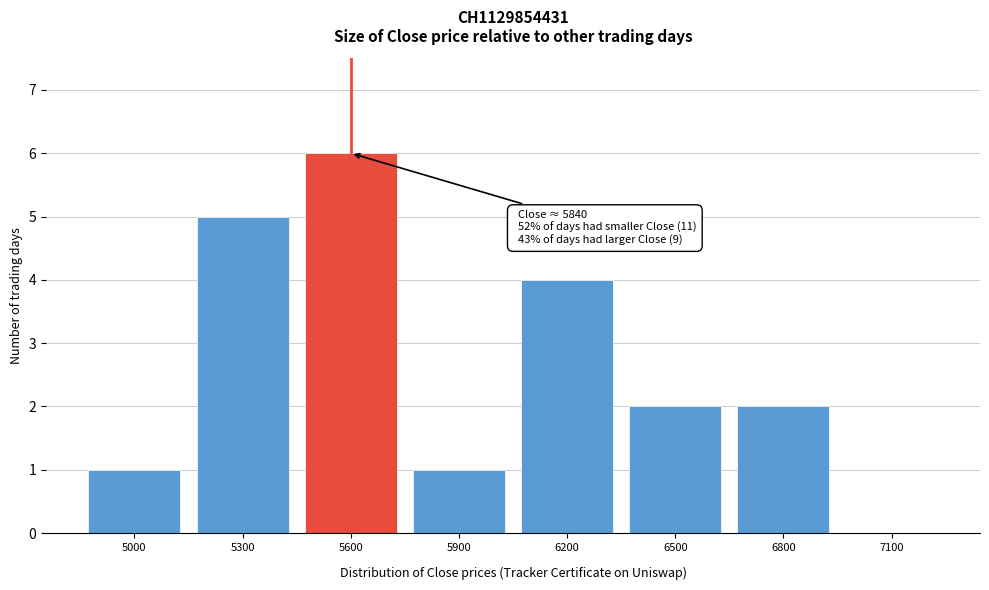

Reading left to right, what are all the values shown in this chart?

5000=1	5300=5	5600=6	5900=1	6200=4	6500=2	6800=2	7100=0